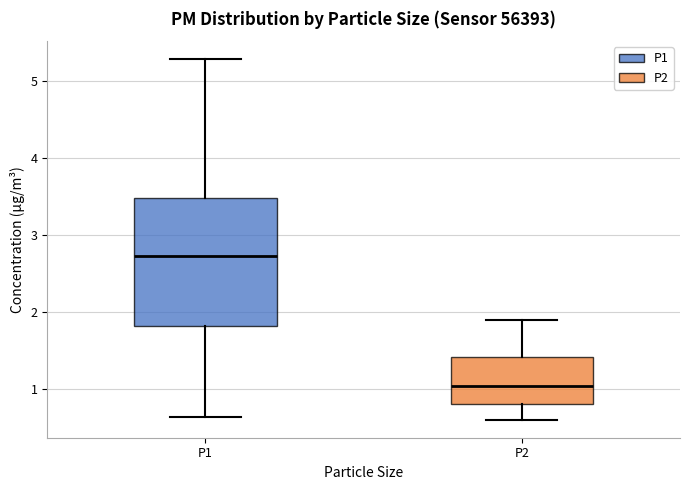

Which box is the tallest, from its lower edge to its upper edge?

P1